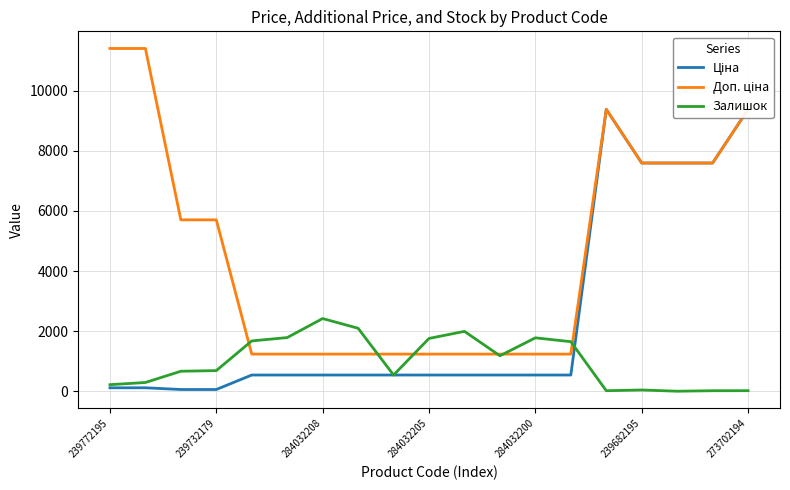

True or false: Ціна and Доп. ціна intersect in this chart.

False